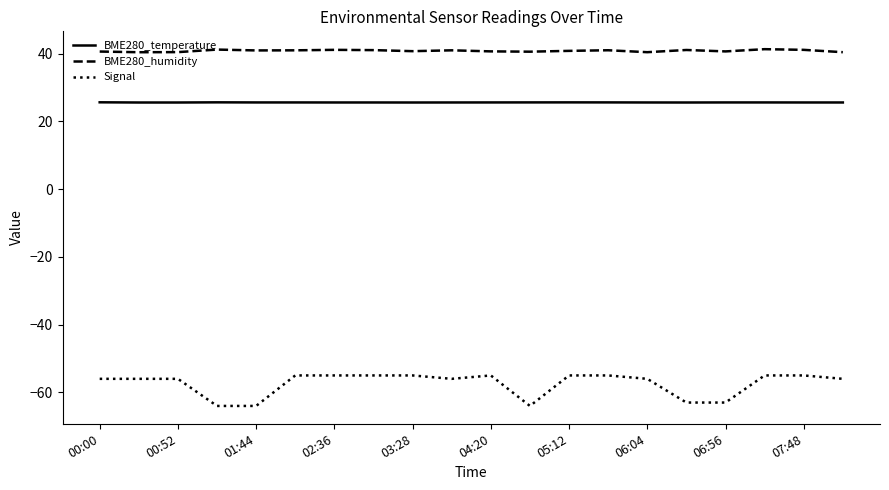

Does the chart have visible grid lines?

No